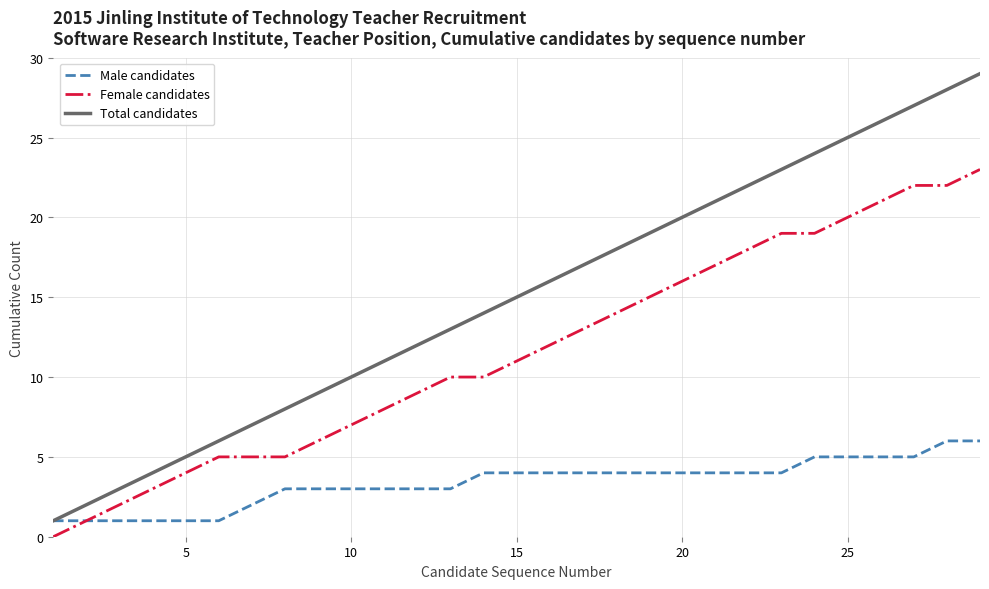

How many distinct data groups are displayed?

3